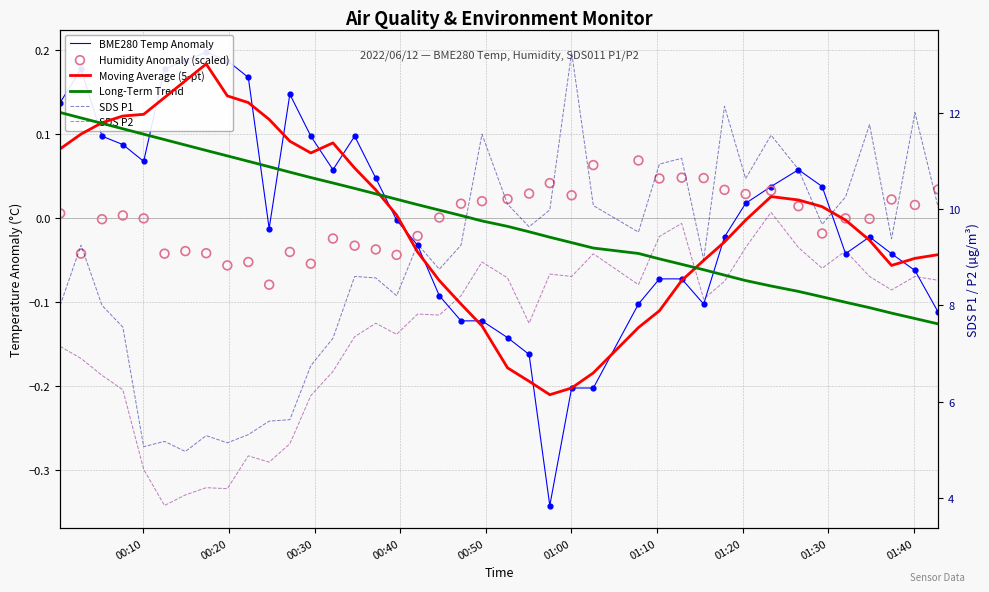

Which series has the largest total across all categories?

SDS P1